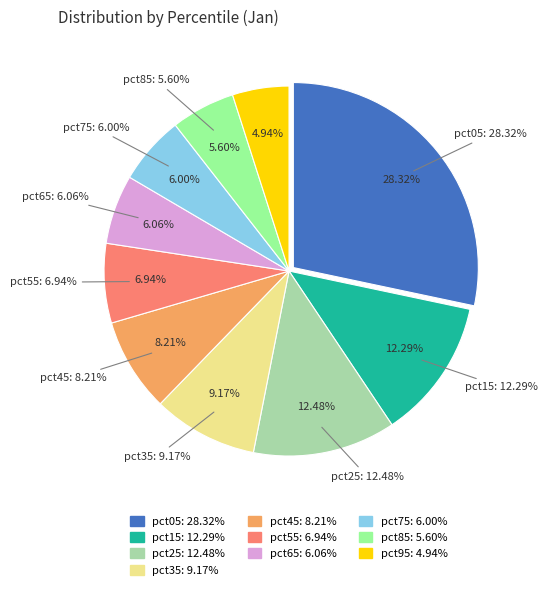

Which category has the biggest portion of the pie?

pct05